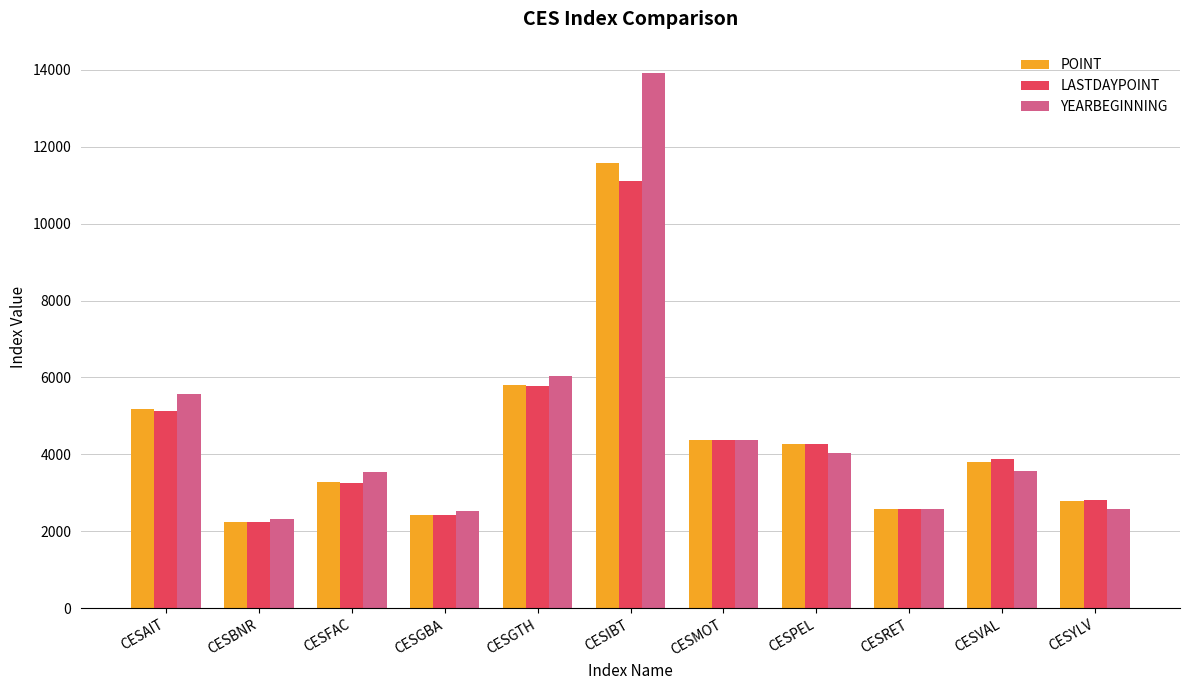

What is the label of the 5th bar from the left?

CESGTH